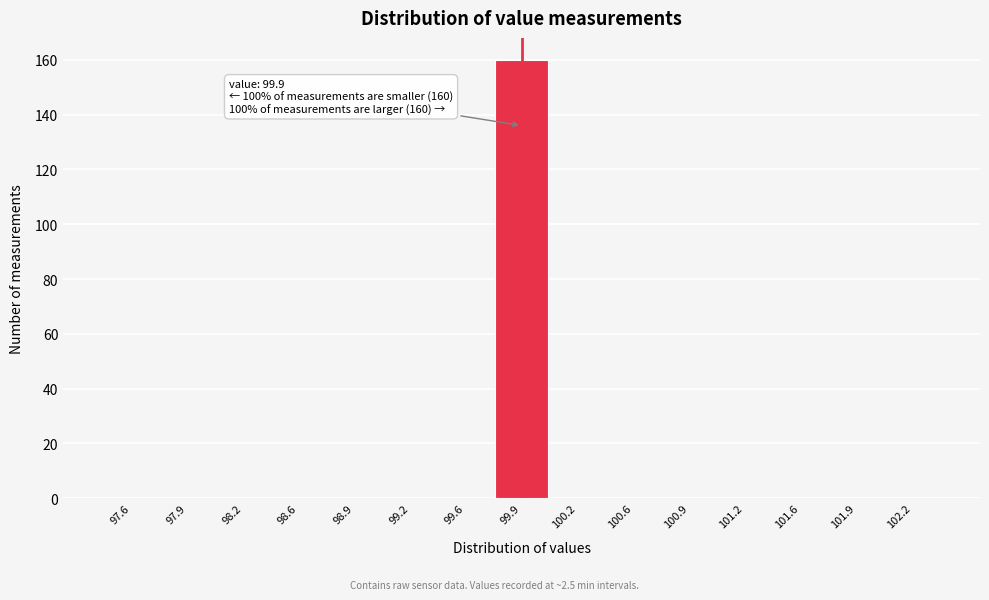

Over which range of the x-axis is the bar tallest?

99.75 to 100.05